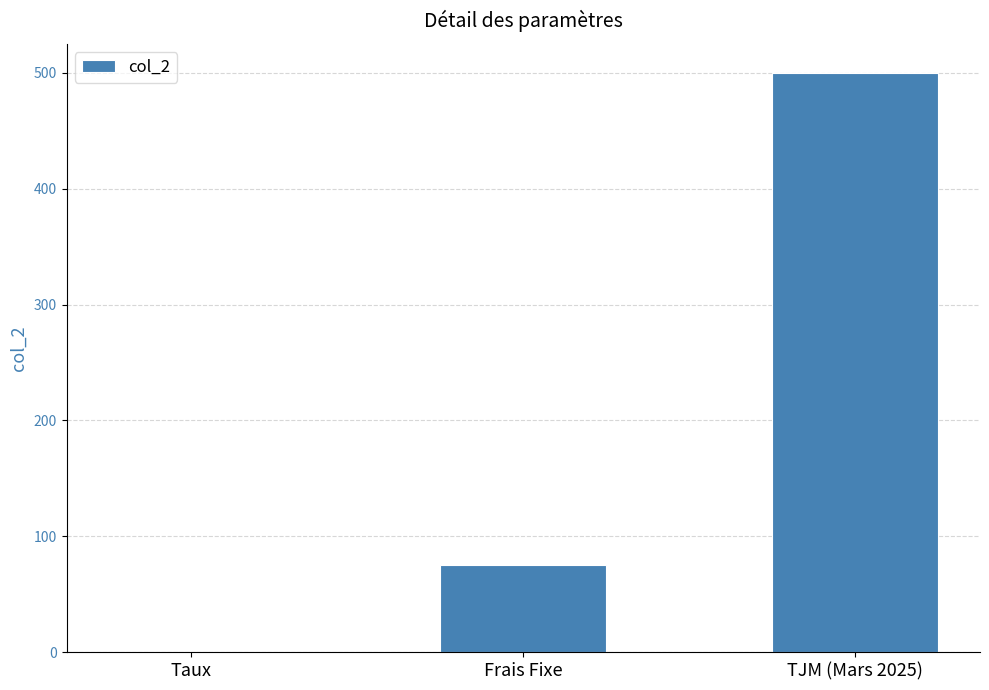

Count the number of categories in the chart.

3